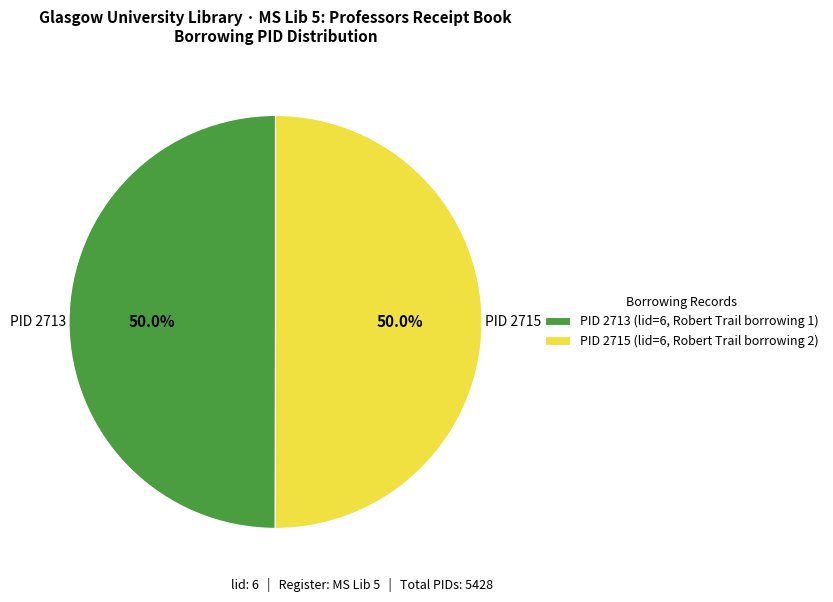

What is the total percentage of PID 2715 (lid=6, Robert Trail borrowing 2) and PID 2713 (lid=6, Robert Trail borrowing 1)?

100.0%